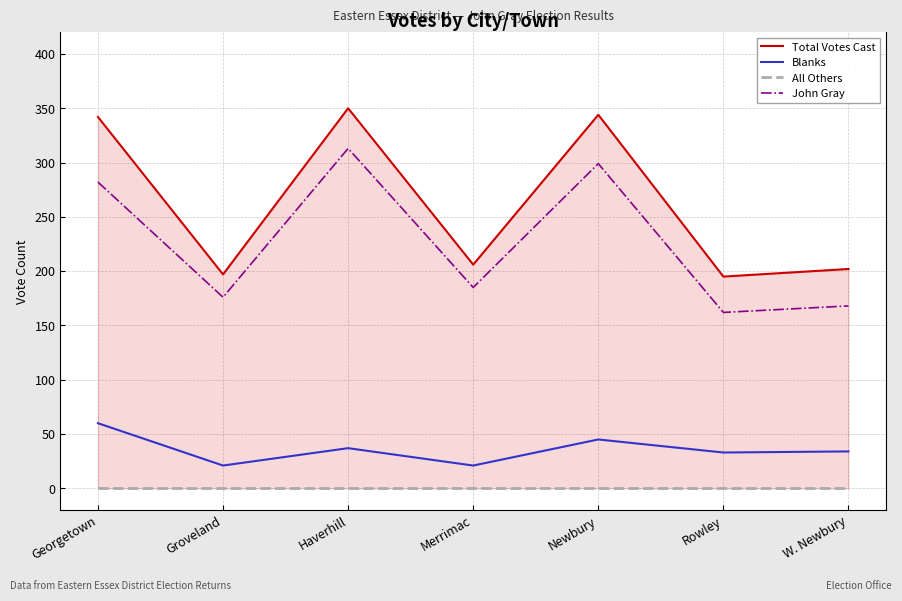

What is the label of the 5th point from the right?

Haverhill